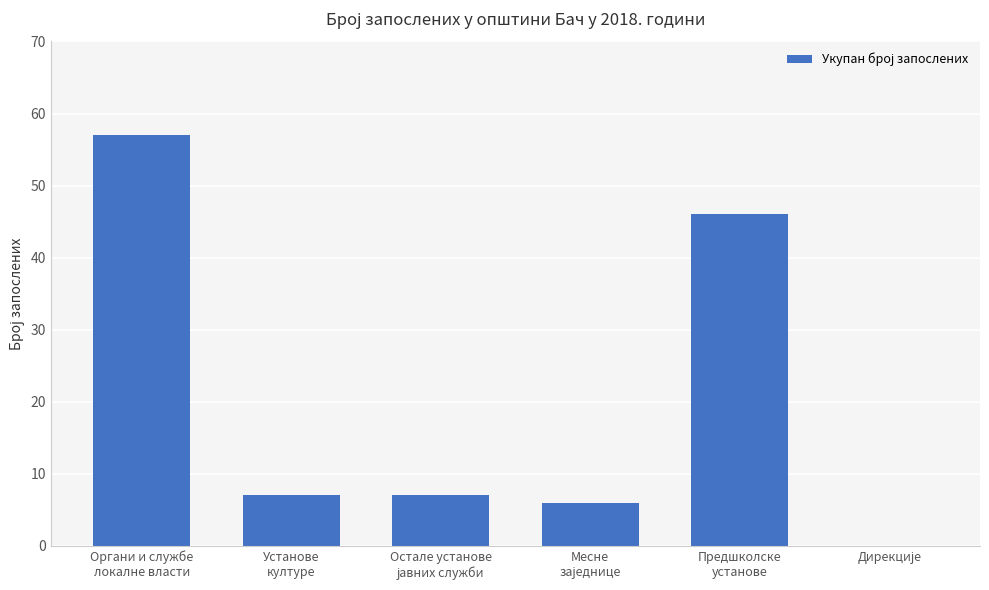

How many series are shown in this chart?

1